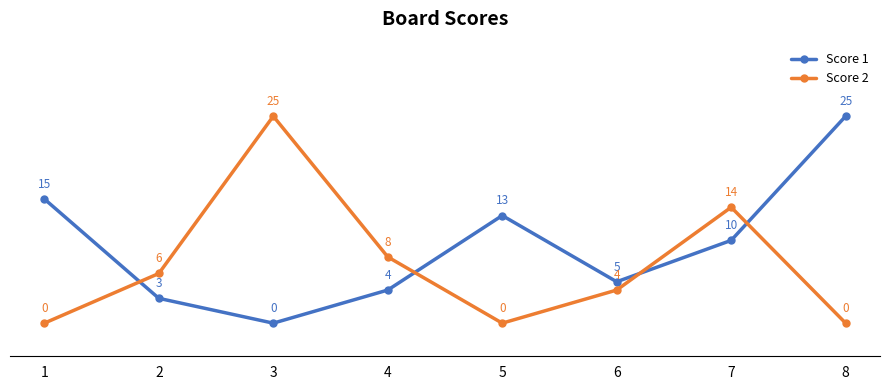

Rank the series at 8 from lowest to highest value.

Score 2, Score 1